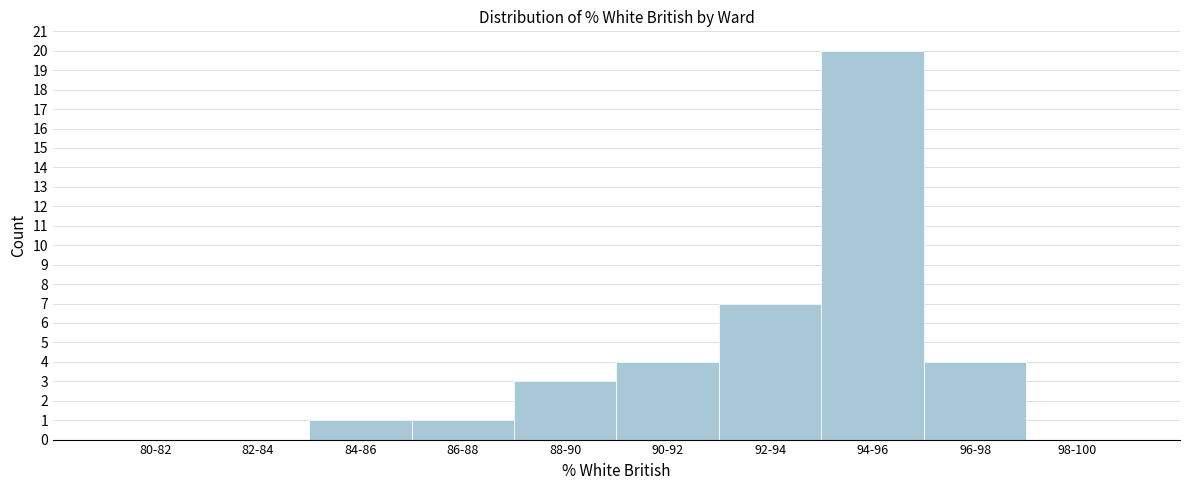

Reading left to right, extract all data points from this chart.

80-82=0	82-84=0	84-86=1	86-88=1	88-90=3	90-92=4	92-94=7	94-96=20	96-98=4	98-100=0